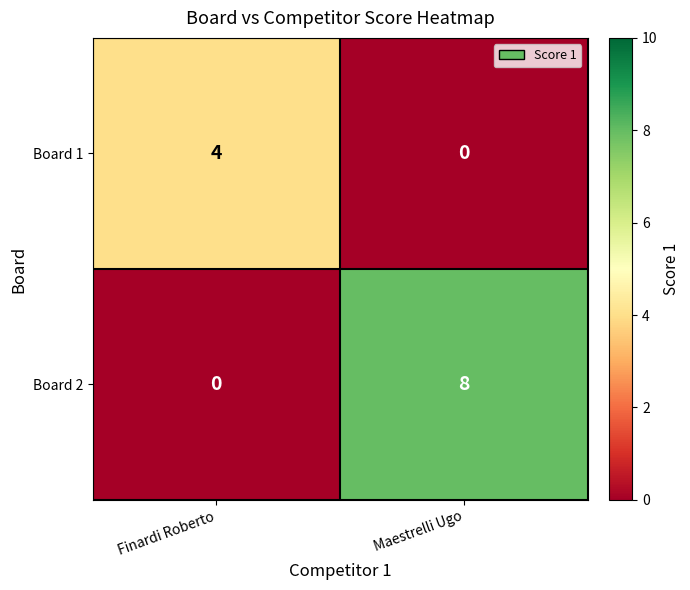

What is the highest value of the Board 1 series?

4